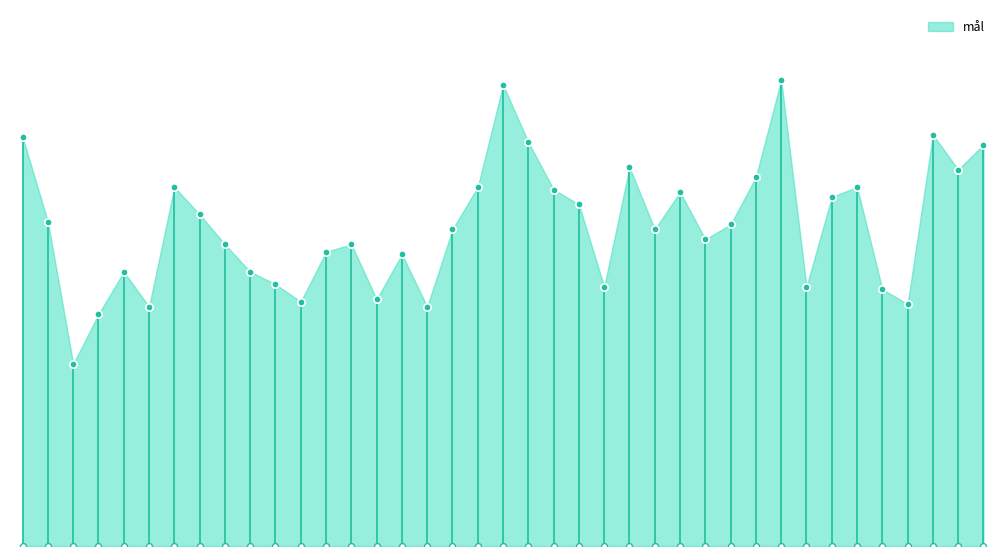

Approximately how many times larger is the value at Kenneth Pettersson compared to Sara Bogdanov?

1.1